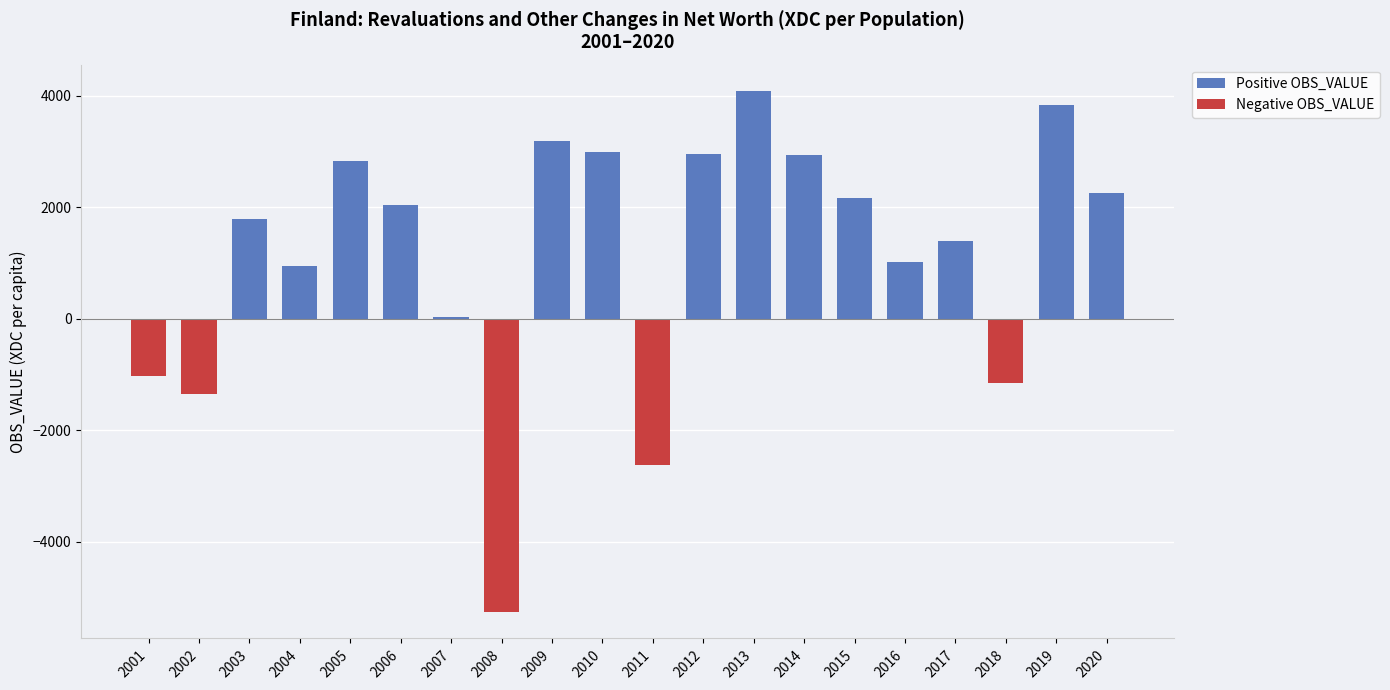

Read the Positive OBS_VALUE value at 2010.

2992.4